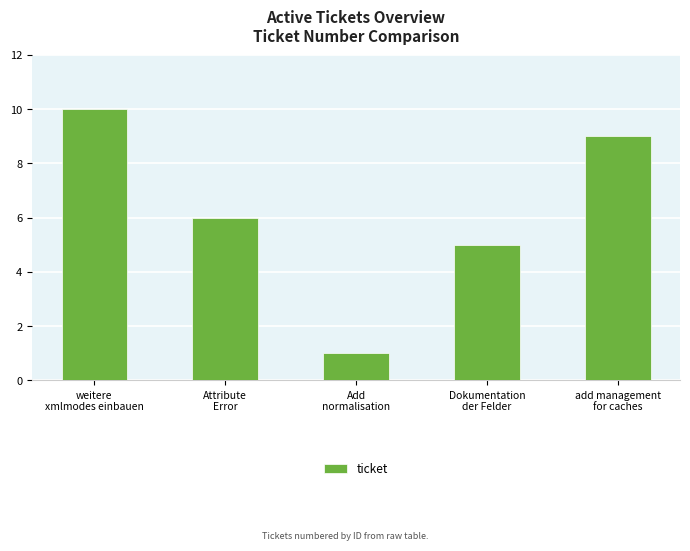

What is the greatest value displayed?

10